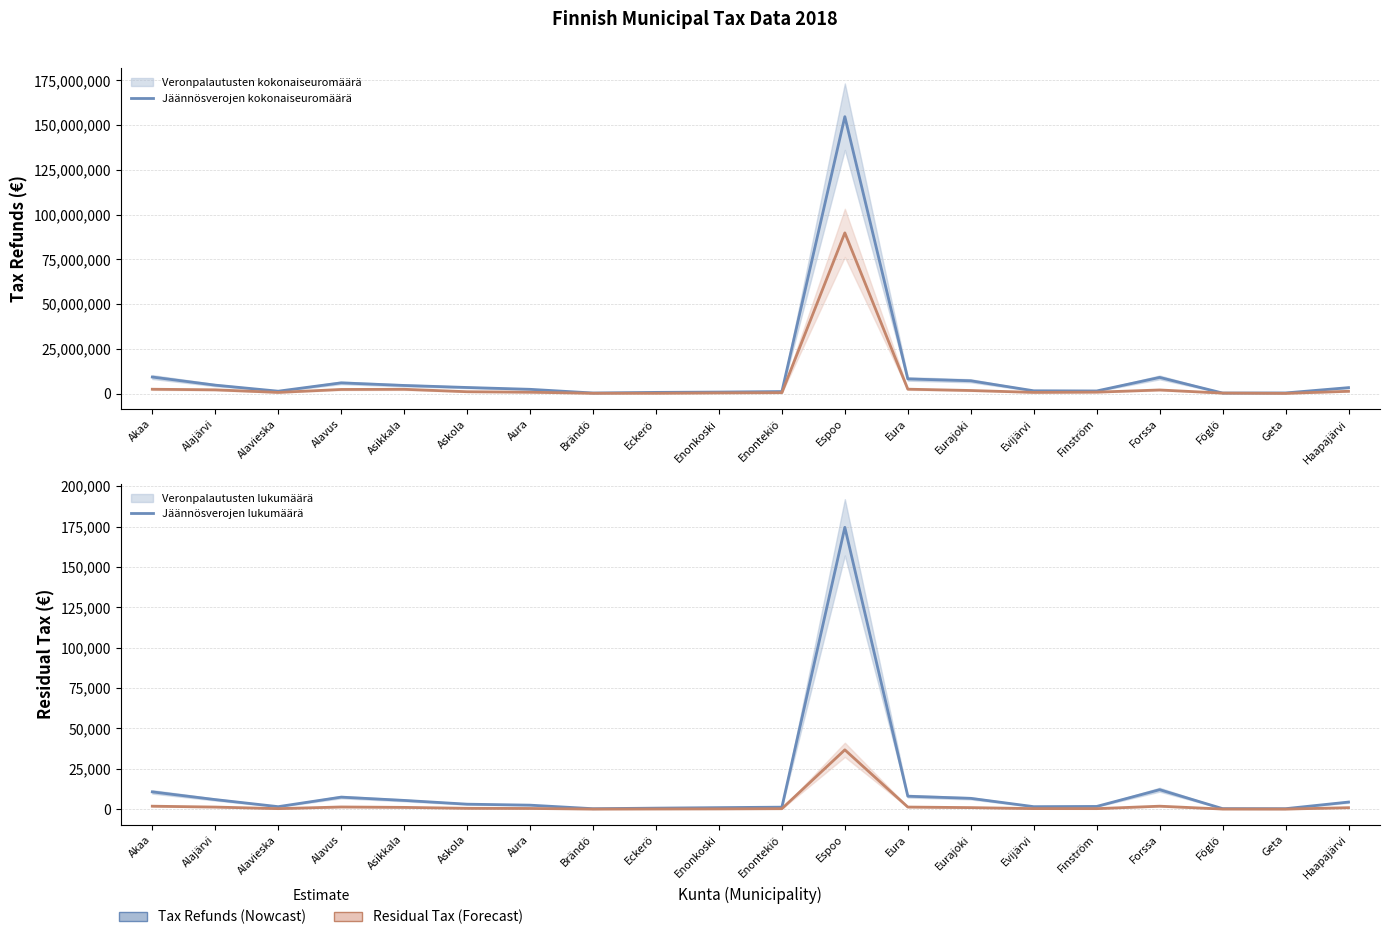

List the series in order of their peak value, lowest first.

Jäännösverojen lukumäärä (line), Veronpalautusten lukumäärä (line), Jäännösverojen kokonaiseuromäärä (line), Veronpalautusten kokonaiseuromäärä (line)